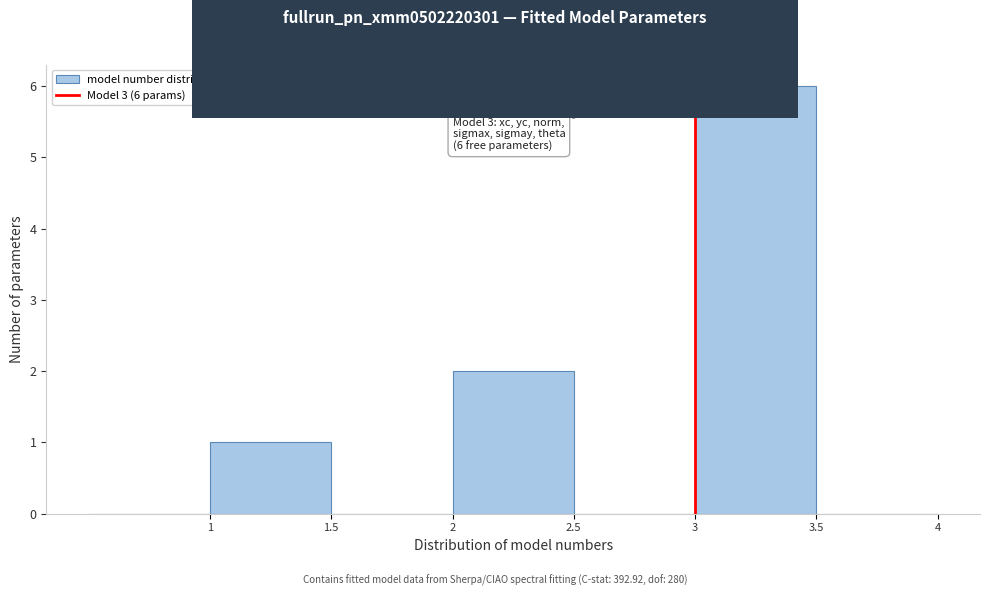

Which range on the x-axis has the tallest bar?

3.0 to 3.5